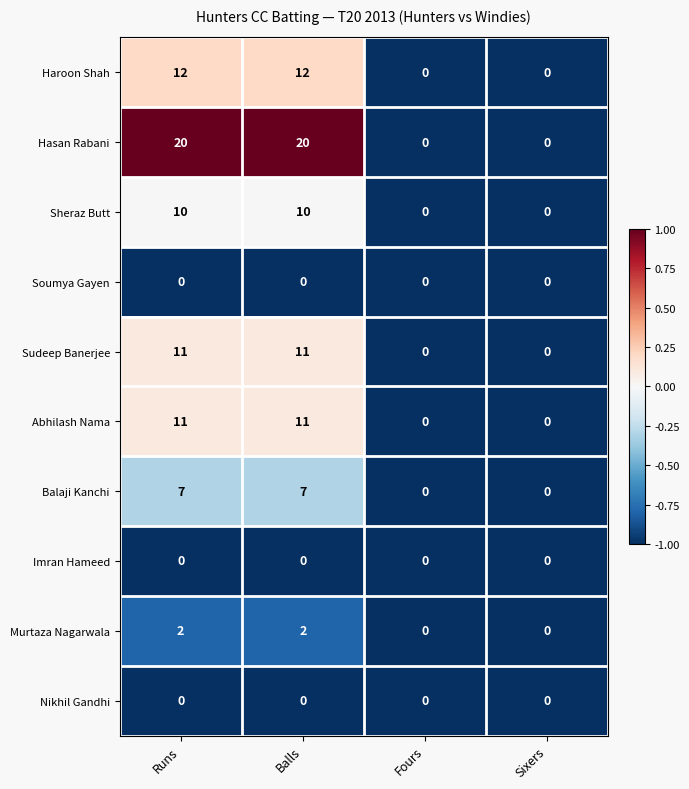

Between Balls and Sixers, which series saw the biggest shift?

Hasan Rabani